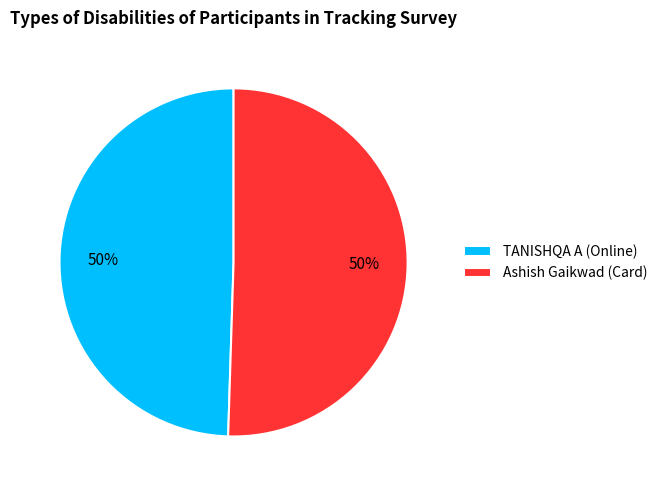

The Ashish Gaikwad slice represents 51% of the pie. True or false?

True